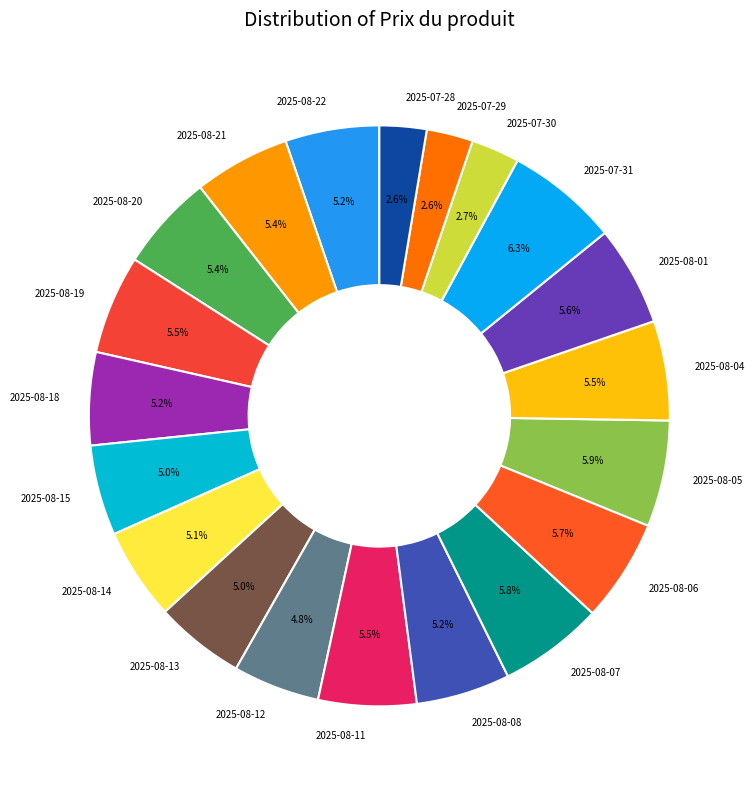

What is the ratio of the value at 2025-07-31 to the value at 2025-08-18?

1.2